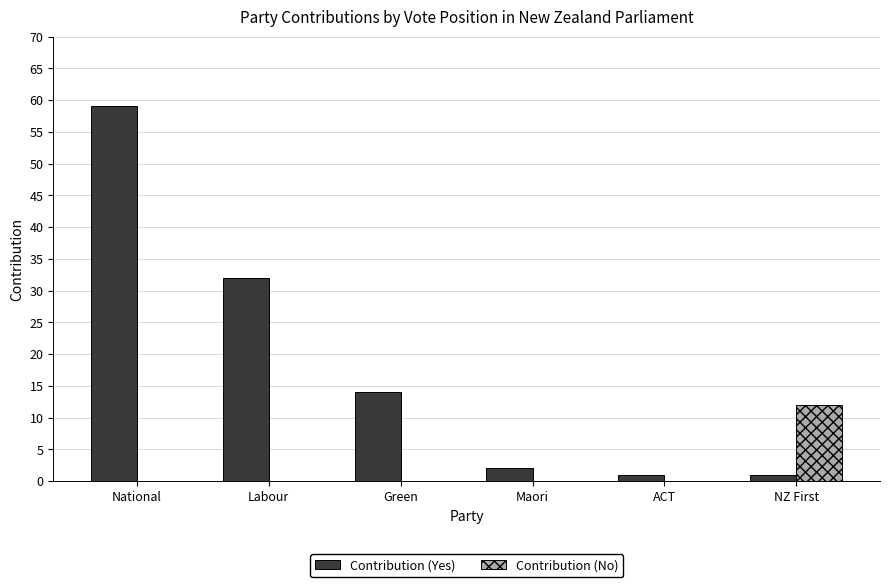

The Contribution (No) series shows 0 at Labour. True or false?

True